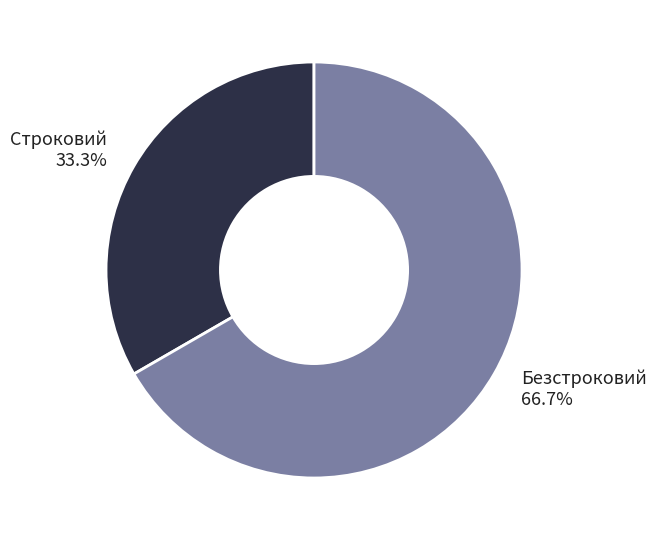

What percentage is the Строковий slice, to the nearest percent?

33%